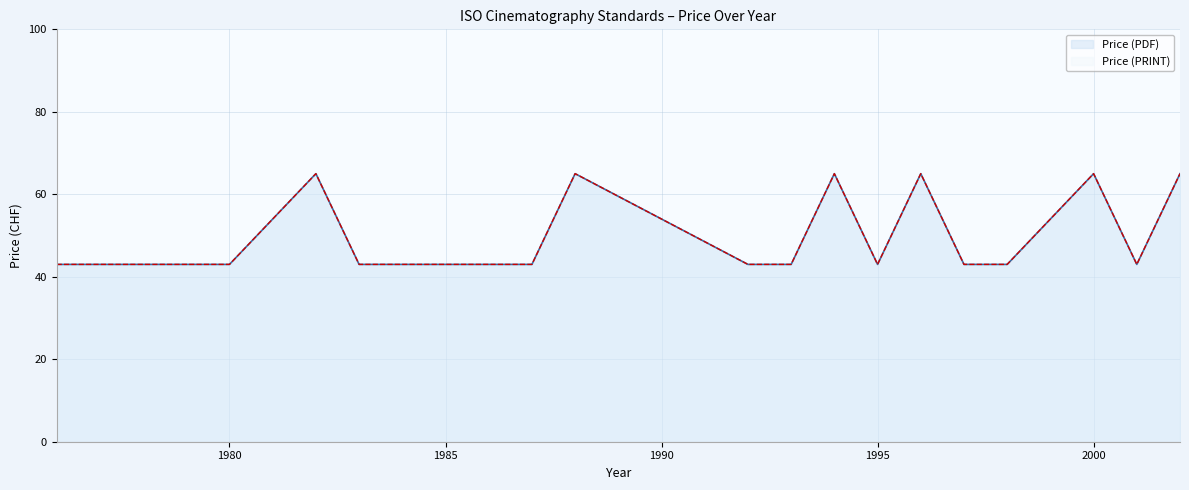

Where is the first local maximum for Price (PRINT)?

1982